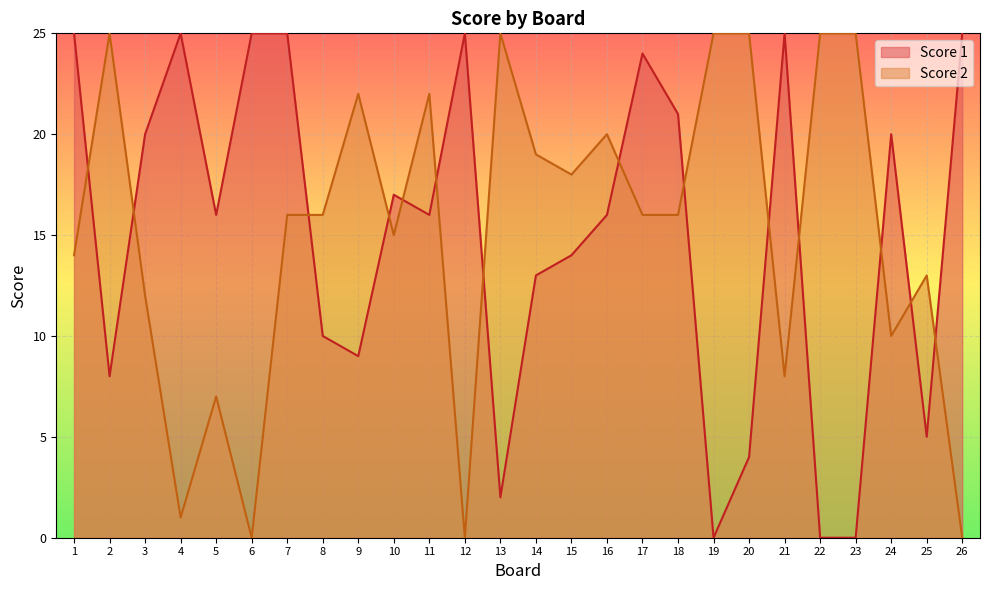

True or false: Score 1 has more than 1 interior local peaks.

True